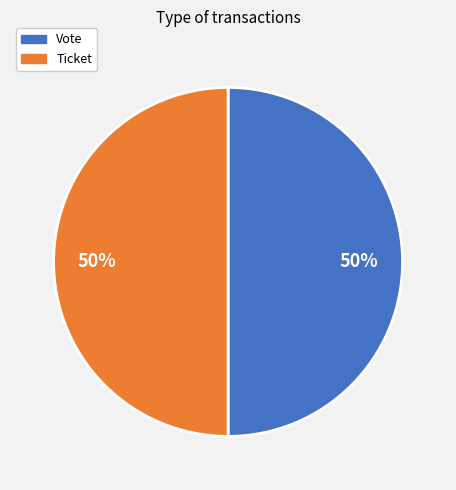

To the nearest percent, what is the average slice percentage?

50%